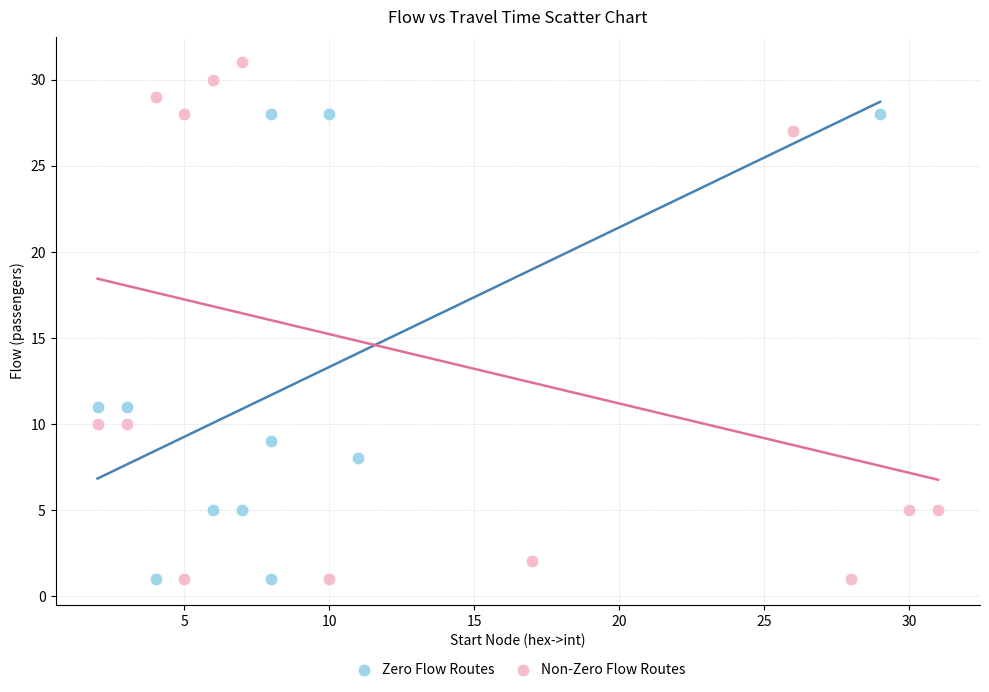

Which series reaches the maximum Y coordinate?

Non-Zero Flow Routes